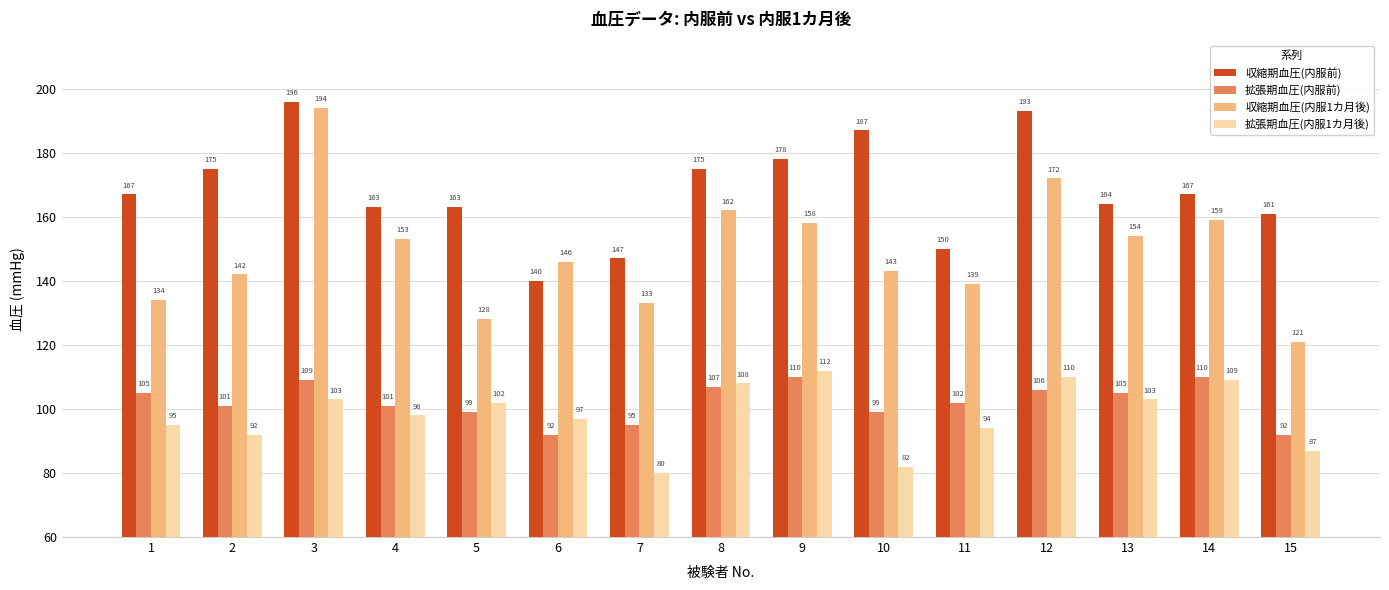

Which series has the largest total across all categories?

収縮期血圧(内服前)